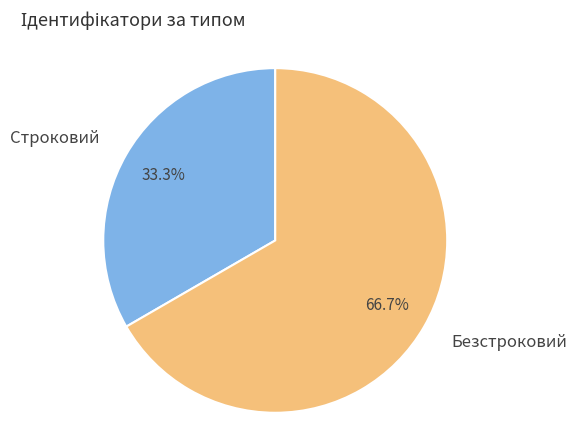

True or false: Безстроковий accounts for 67% of the total.

True